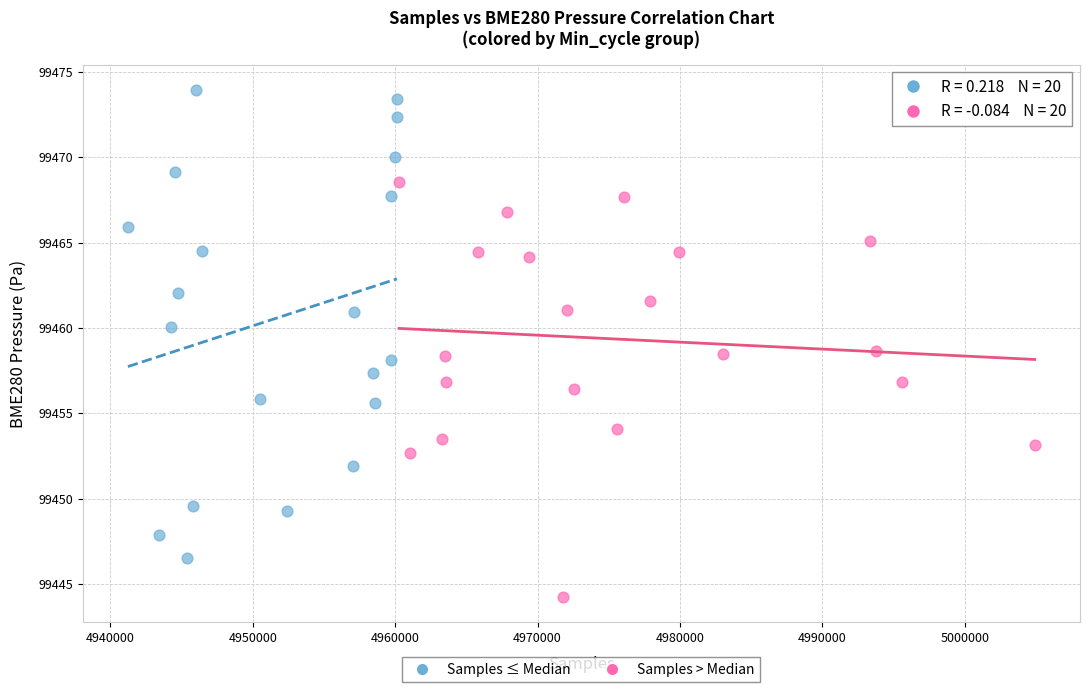

What are all the series names shown in the legend?

Samples ≤ Median, Samples > Median